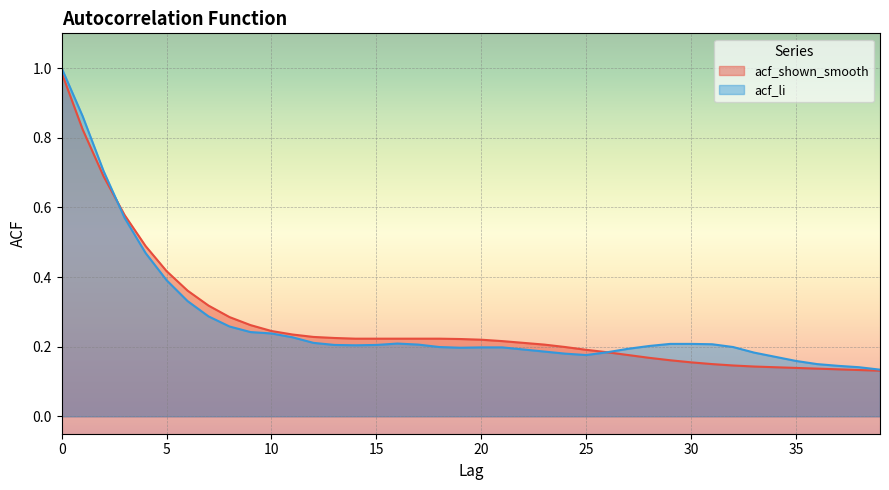

What is the value of the acf_li point at the 26th from the left?

0.2